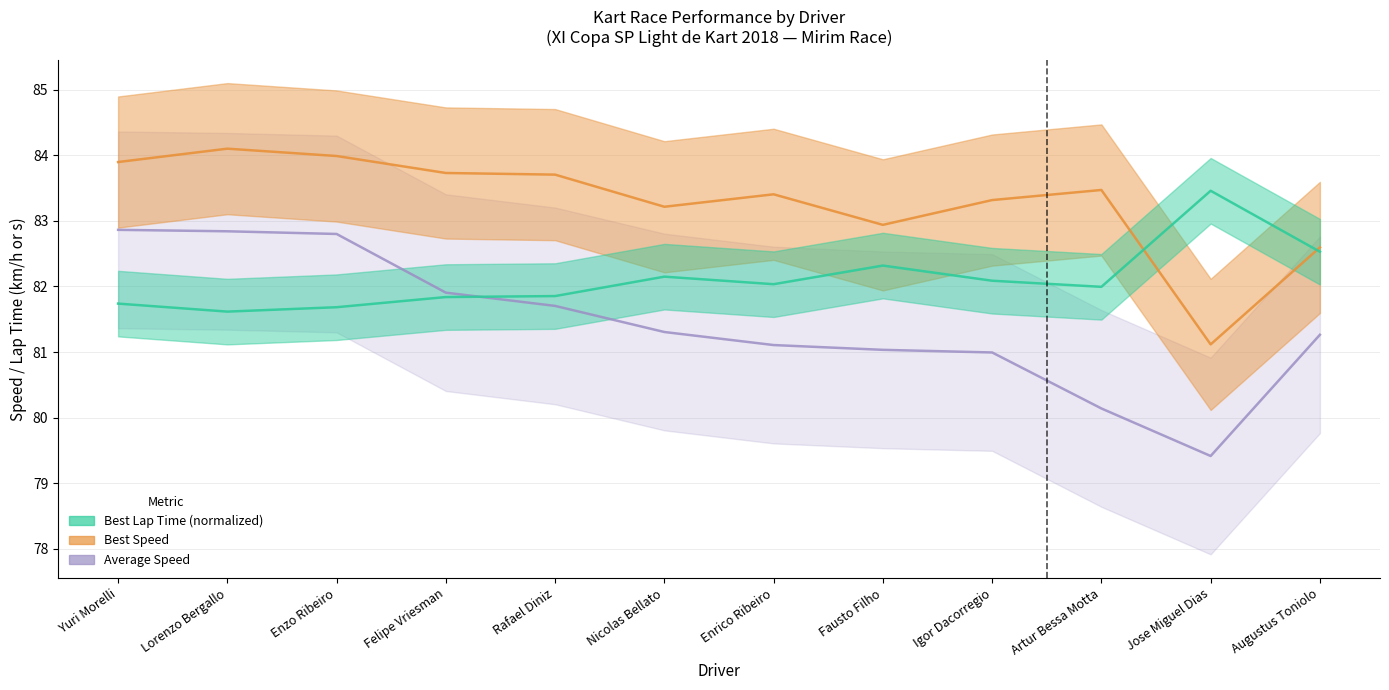

How many values in the Best Speed series exceed 83?

9